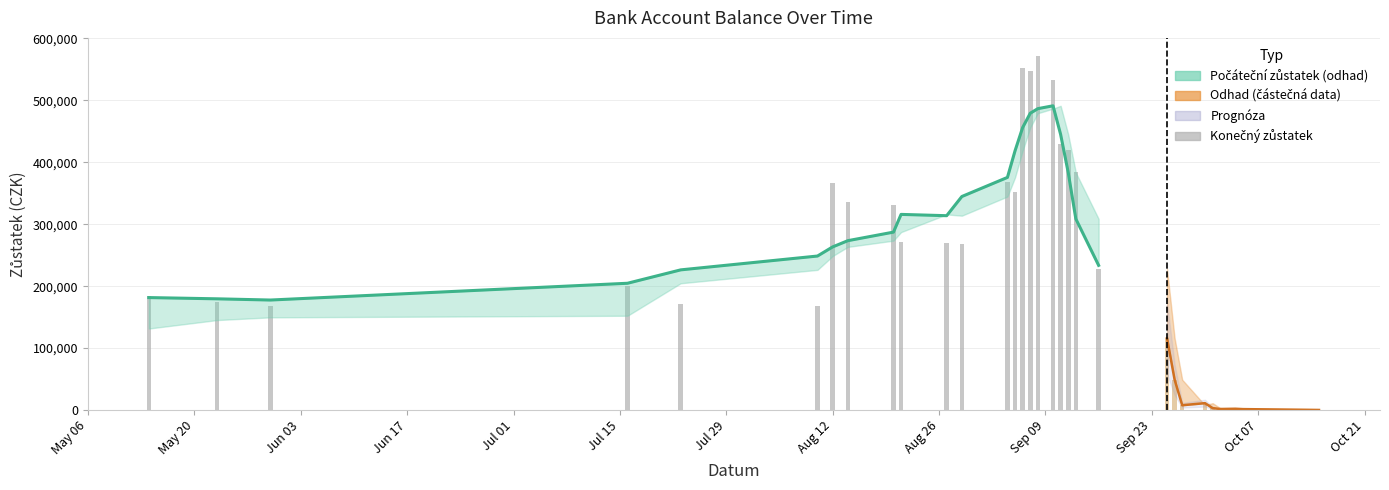

Reading left to right, what are all the values shown in this chart?

183786.0	174227.0	168127.2	200000.0	171475.0	167769.0	367176.0	335176.0	330699.0	271499.0	270307.1	268122.5	368122.5	352480.9	552074.3	546735.3	572320.3	533043.3	429953.8	419953.8	384794.8	227894.8